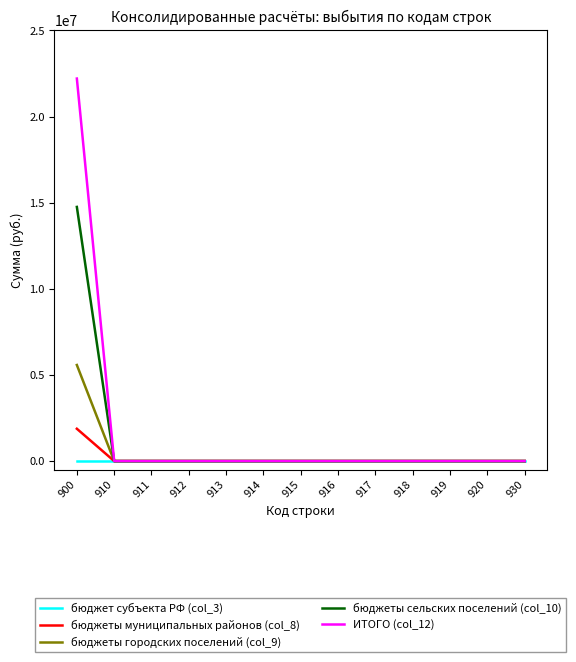

Reading left to right, list all the values displayed in this chart.

бюджет субъекта РФ (col_3): 900=0.0	910=0.0	911=0.0	912=0.0	913=0.0	914=0.0	915=0.0	916=0.0	917=0.0	918=0.0	919=0.0	920=0.0	930=0.0
бюджеты муниципальных районов (col_8): 900=1875905.5	910=0.0	911=0.0	912=0.0	913=0.0	914=0.0	915=0.0	916=0.0	917=0.0	918=0.0	919=0.0	920=0.0	930=0.0
бюджеты городских поселений (col_9): 900=5577539.0	910=0.0	911=0.0	912=0.0	913=0.0	914=0.0	915=0.0	916=0.0	917=0.0	918=0.0	919=0.0	920=0.0	930=0.0
бюджеты сельских поселений (col_10): 900=14755081.0	910=0.0	911=0.0	912=0.0	913=0.0	914=0.0	915=0.0	916=0.0	917=0.0	918=0.0	919=0.0	920=0.0	930=0.0
ИТОГО (col_12): 900=22208525.5	910=0.0	911=0.0	912=0.0	913=0.0	914=0.0	915=0.0	916=0.0	917=0.0	918=0.0	919=0.0	920=0.0	930=0.0